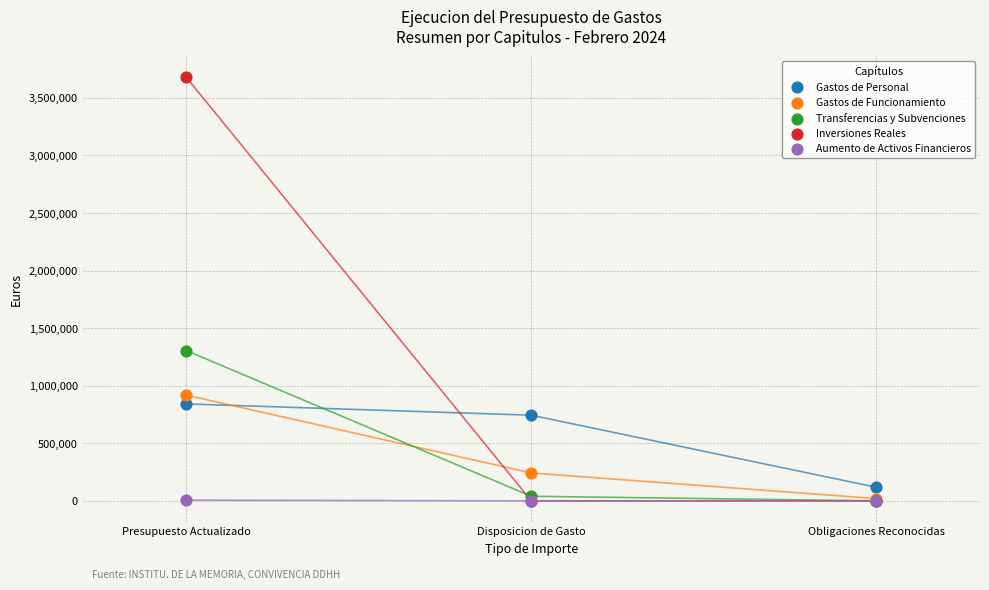

In the Gastos de Funcionamiento series, what Y value is closest to 468920?

242391.0